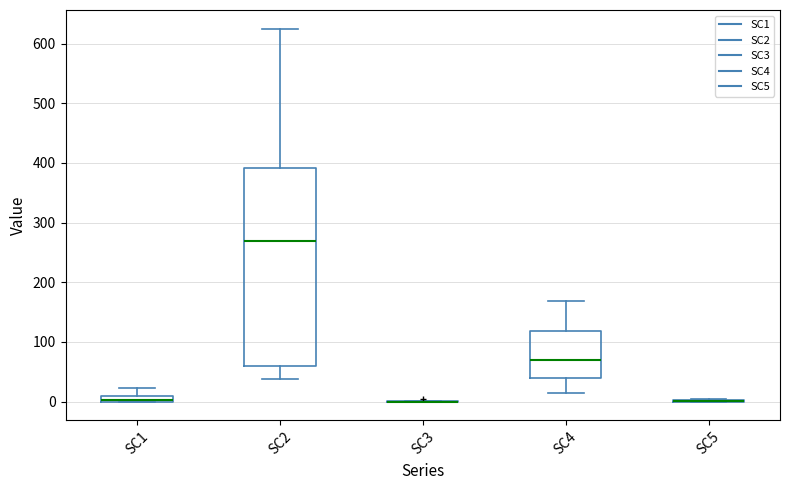

Comparing the boxes themselves (not the whiskers), which one is the tallest?

SC2